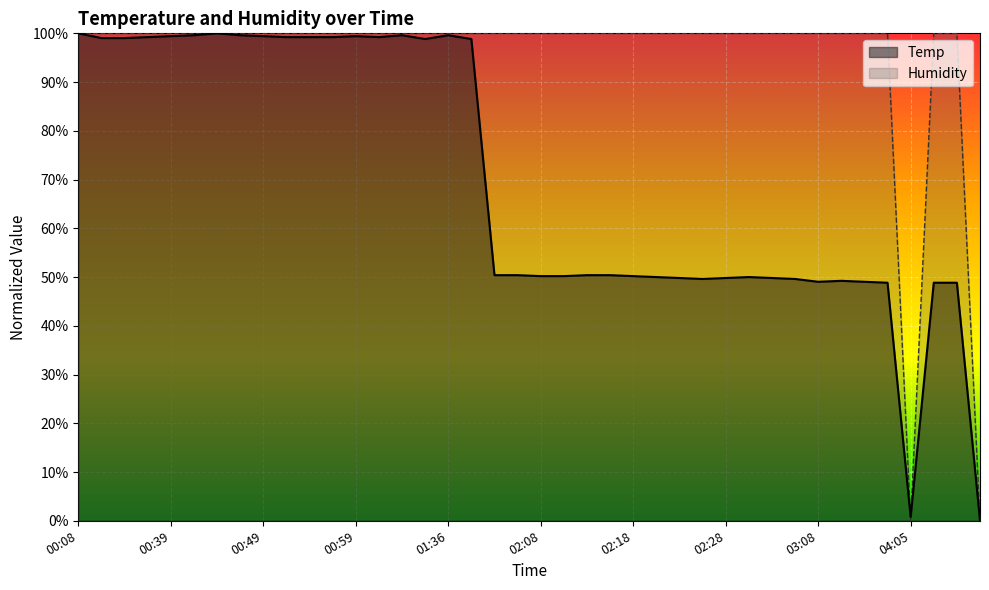

Reading left to right, what are all the values shown in this chart?

Temp: 1.0	1.0	1.0	1.0	1.0	1.0	1.0	1.0	1.0	1.0	1.0	1.0	1.0	1.0	1.0	1.0	1.0	1.0	0.5	0.5	0.5	0.5	0.5	0.5	0.5	0.5	0.5	0.5	0.5	0.5	0.5	0.5	0.5	0.5	0.5	0.5	0.0	0.5	0.5	0.0
Humidity: 1.0	1.0	1.0	1.0	1.0	1.0	1.0	1.0	1.0	1.0	1.0	1.0	1.0	1.0	1.0	1.0	1.0	1.0	1.0	1.0	1.0	1.0	1.0	1.0	1.0	1.0	1.0	1.0	1.0	1.0	1.0	1.0	1.0	1.0	1.0	1.0	0.0	1.0	1.0	0.0